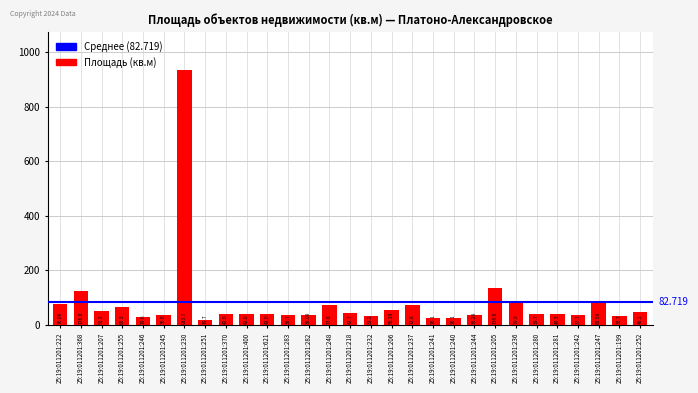

Count the number of data series in this chart.

1